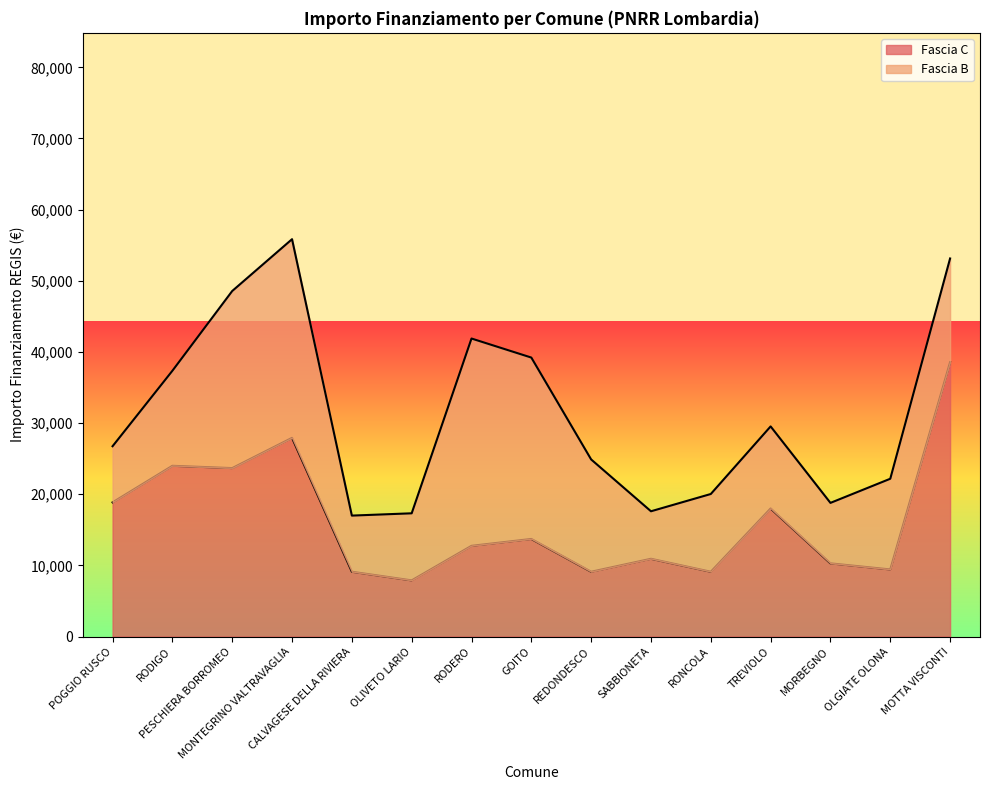

The value at MONTEGRINO VALTRAVAGLIA is 27922. True or false?

True